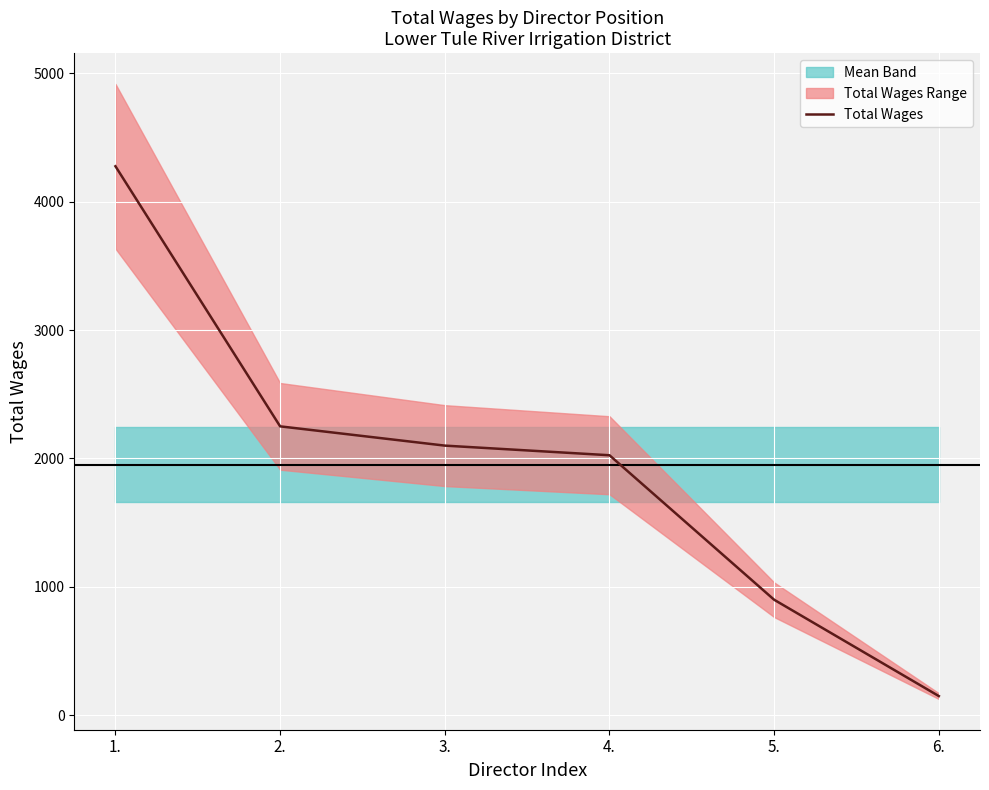

The value of Total Wages at 5. is 900. True or false?

True